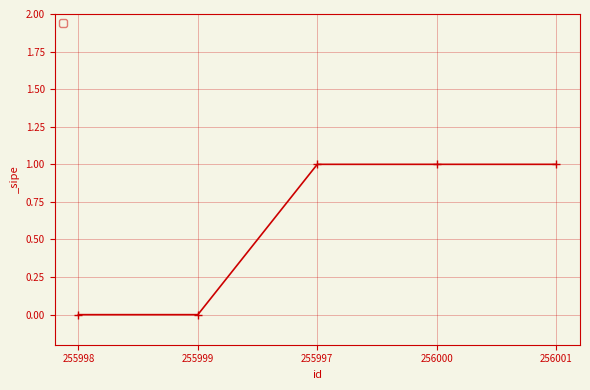

How many values are below 1?

2